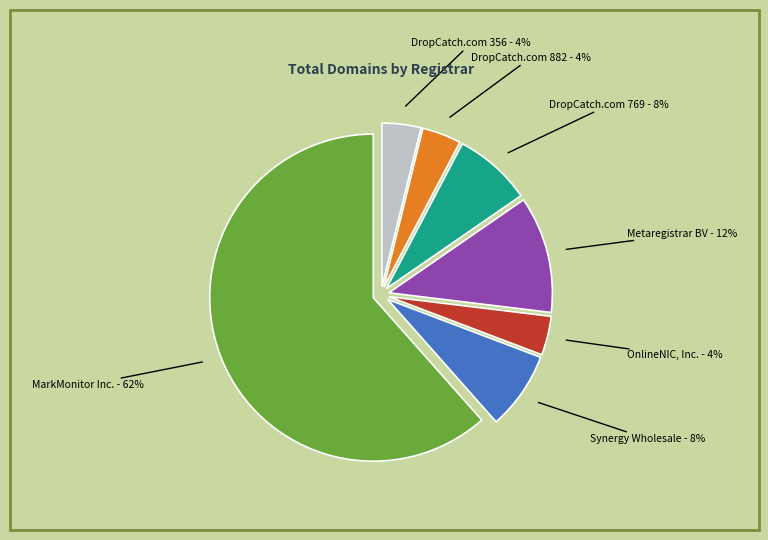

Is there any slice that represents more than half of the pie?

Yes